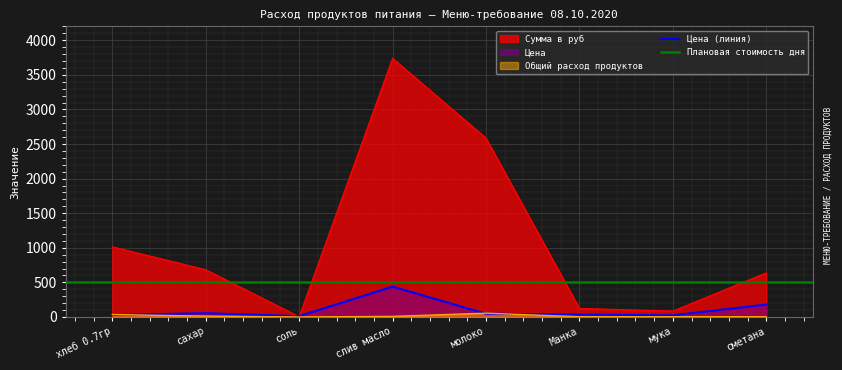

Rank the series by their maximum value, from lowest to highest.

Общий расход продуктов, Цена, Сумма в руб